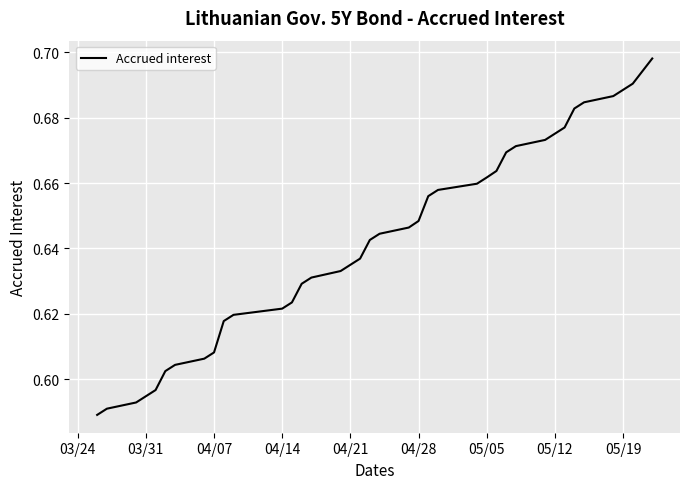

How many distinct data groups are displayed?

1